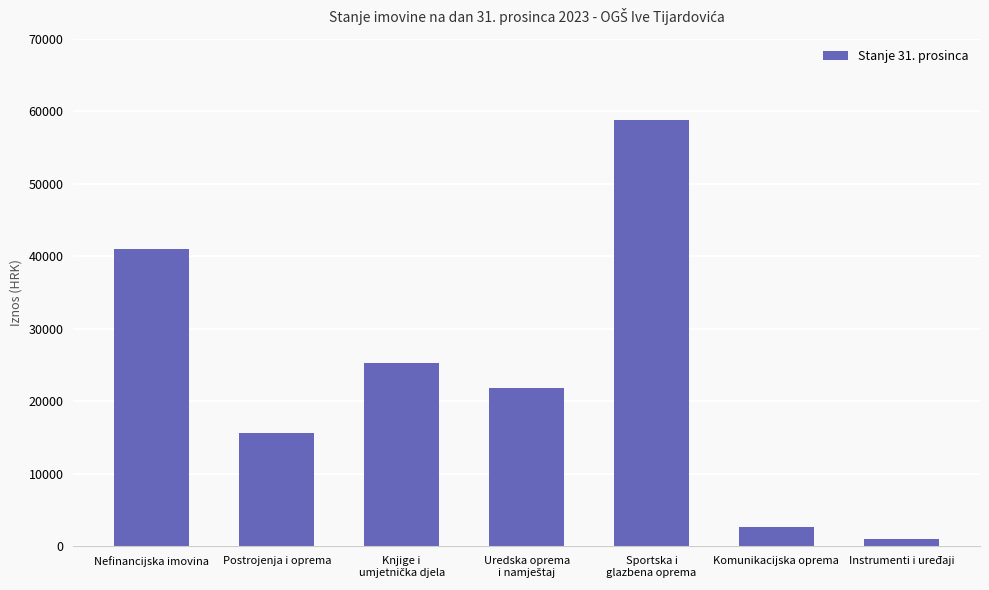

Reading right to left, extract all data points from this chart.

986.1	2611.3	58749.9	21868.7	25310.6	15680.9	40991.5